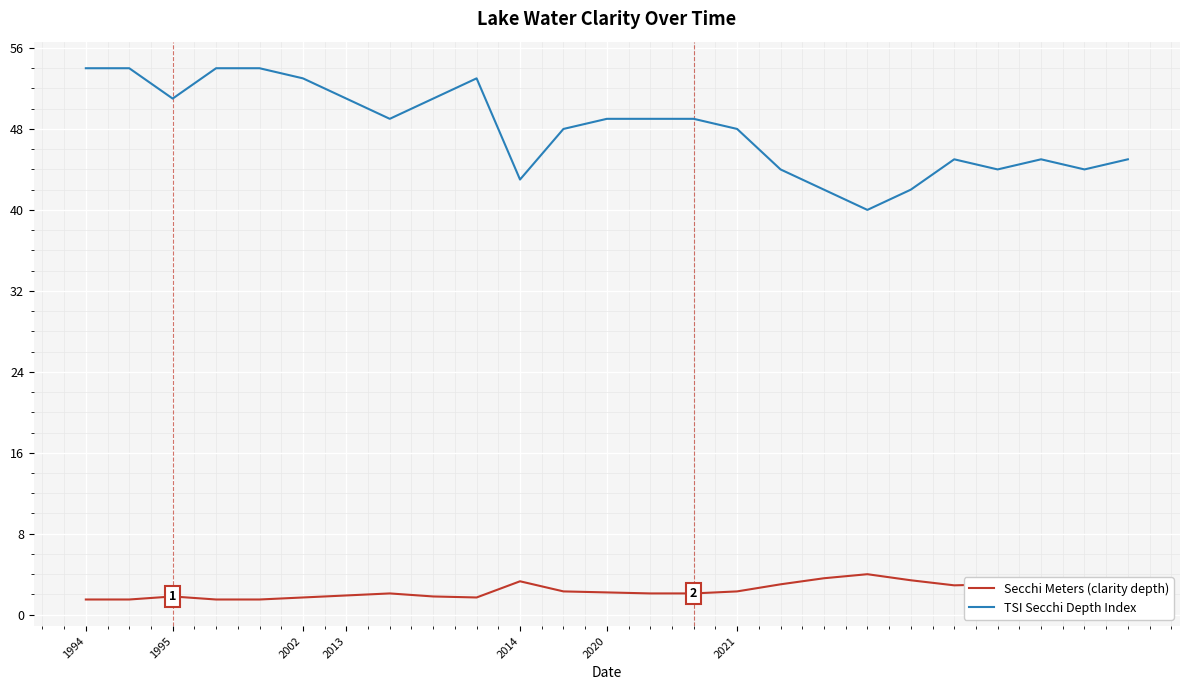

Rank the series by their maximum value, from lowest to highest.

Secchi Meters (clarity depth), TSI Secchi Depth Index